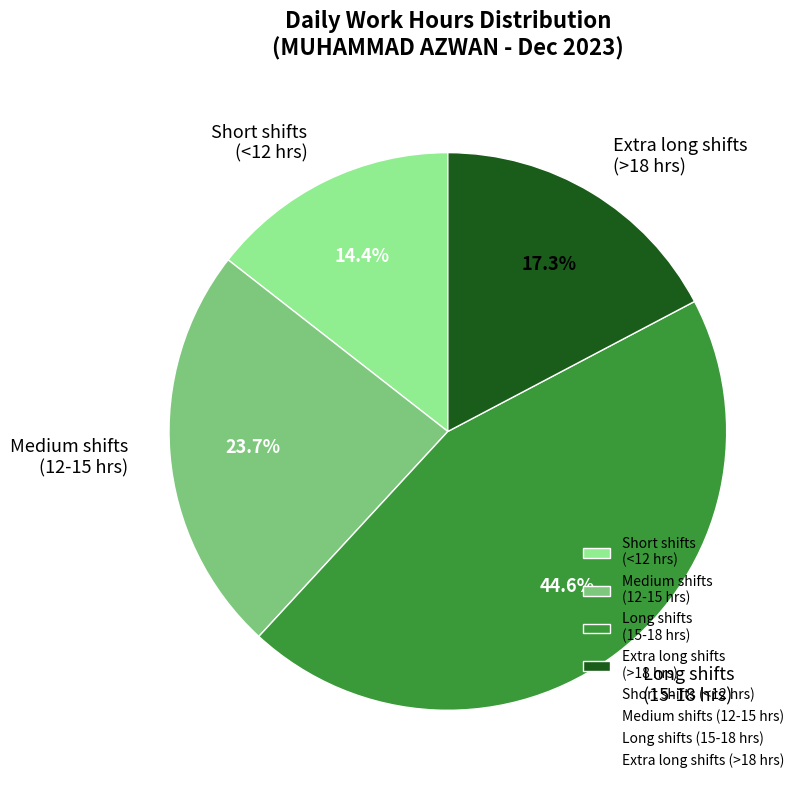

Approximately how many times larger is the value at Medium shifts (12-15 hrs) compared to Short shifts (<12 hrs)?

1.6